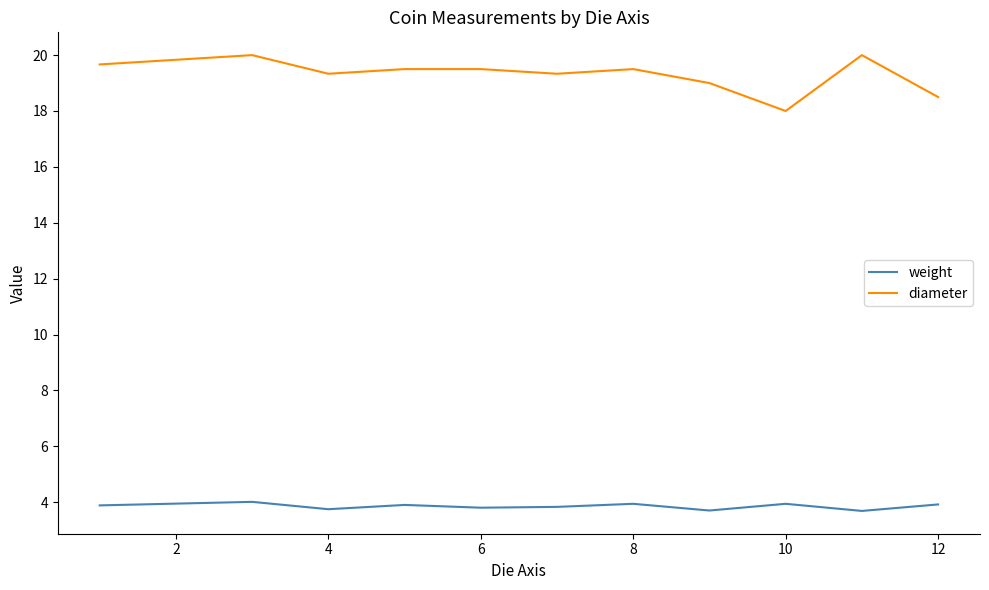

What is the average value of the weight series?

3.9